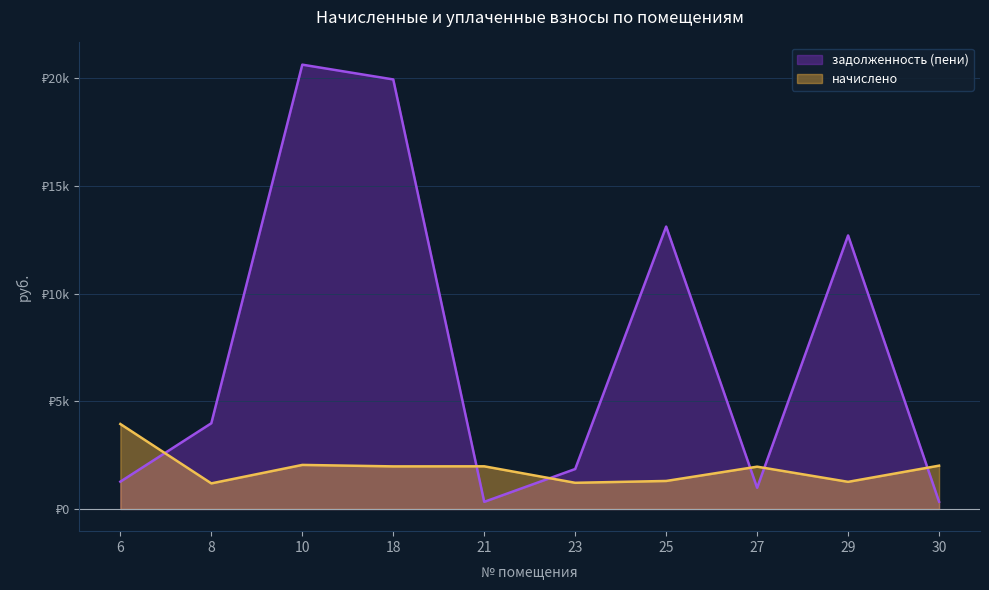

What is the lowest value of the задолженность (пени) series?

330.0